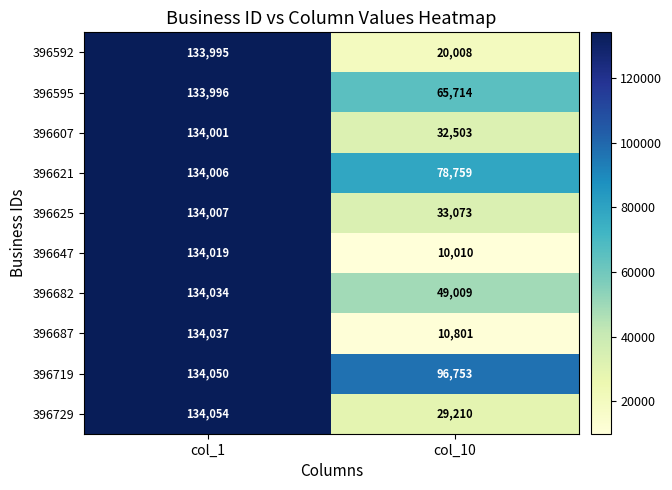

Reading left to right, list all the values displayed in this chart.

396592: col_1=133995	col_10=20008
396595: col_1=133996	col_10=65714
396607: col_1=134001	col_10=32503
396621: col_1=134006	col_10=78759
396625: col_1=134007	col_10=33073
396647: col_1=134019	col_10=10010
396682: col_1=134034	col_10=49009
396687: col_1=134037	col_10=10801
396719: col_1=134050	col_10=96753
396729: col_1=134054	col_10=29210